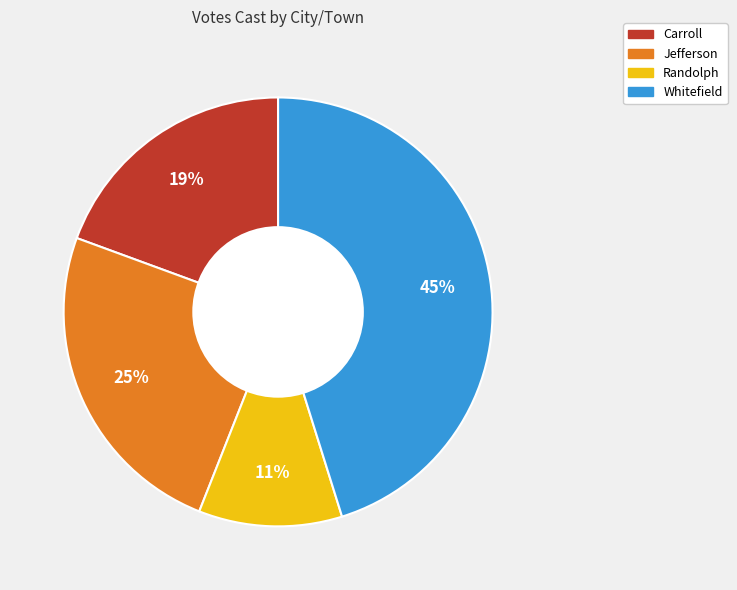

Is it true that Carroll is 34% of the pie?

False